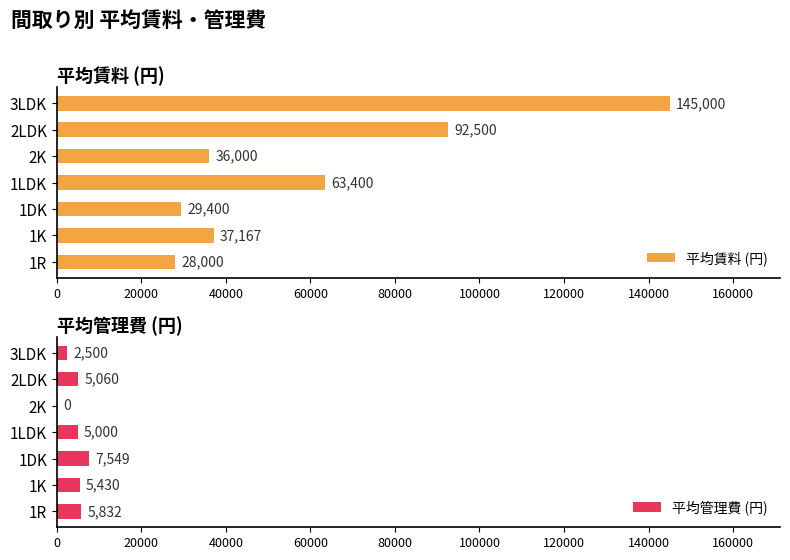

What is the value of the 平均管理費 (円) bar at the 4th from the left?

5000